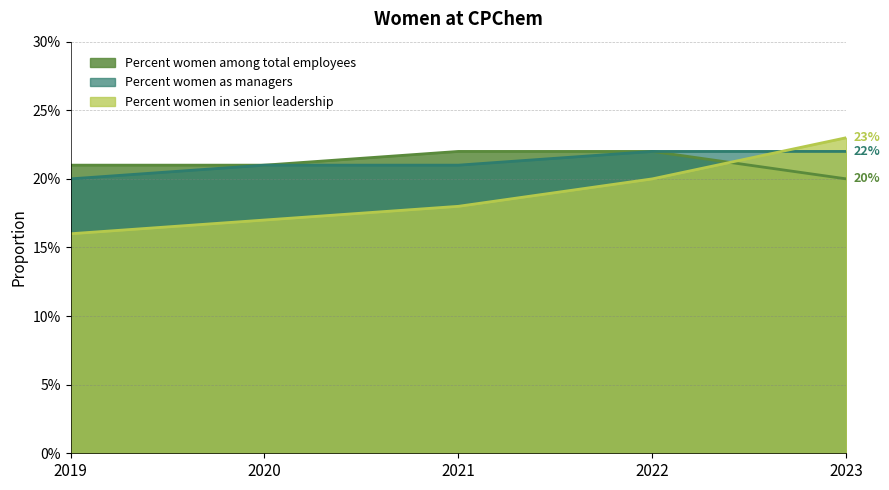

Does the chart have visible grid lines?

Yes